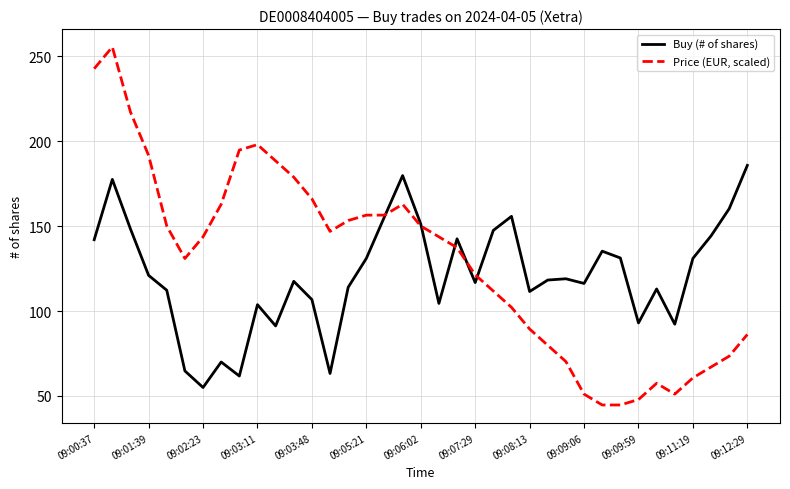

What is the sum of all Price (EUR, scaled) values?

4786.6